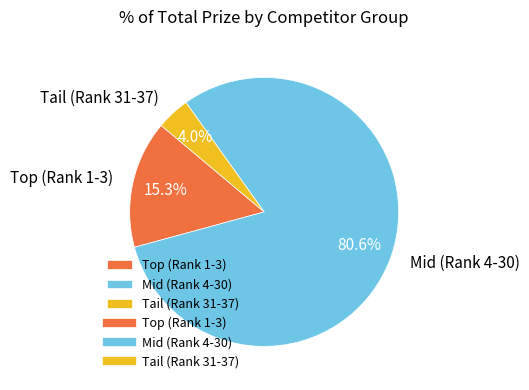

Which category has the smallest portion of the pie?

Tail (Rank 31-37)